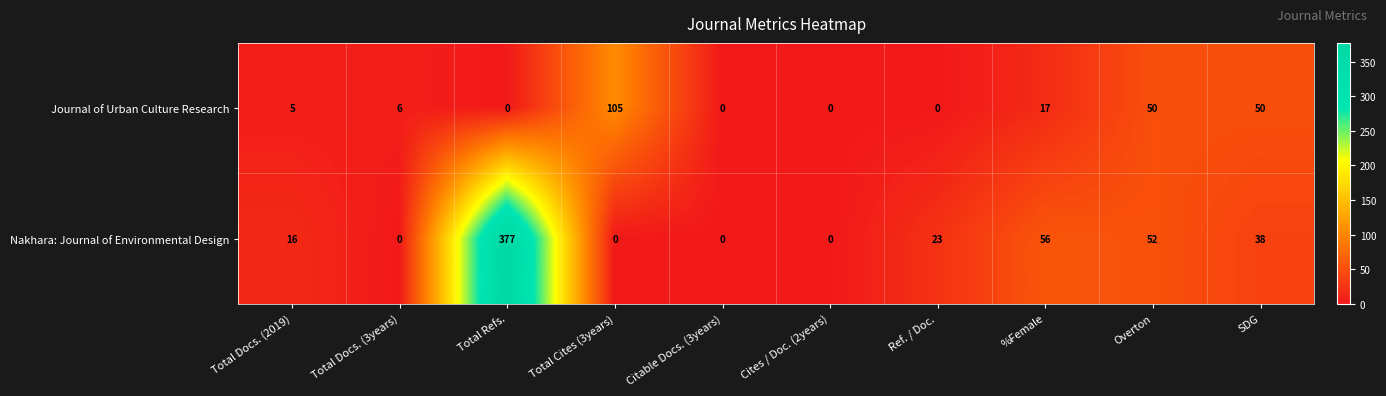

Reading left to right, what are all the values shown in this chart?

Journal of Urban Culture Research: Total Docs. (2019)=5	Total Docs. (3years)=6	Total Refs.=0	Total Cites (3years)=105	Citable Docs. (3years)=0	Cites / Doc. (2years)=0	Ref. / Doc.=0	%Female=17	Overton=50	SDG=50
Nakhara: Journal of Environmental Design: Total Docs. (2019)=16	Total Docs. (3years)=0	Total Refs.=377	Total Cites (3years)=0	Citable Docs. (3years)=0	Cites / Doc. (2years)=0	Ref. / Doc.=23	%Female=56	Overton=52	SDG=38